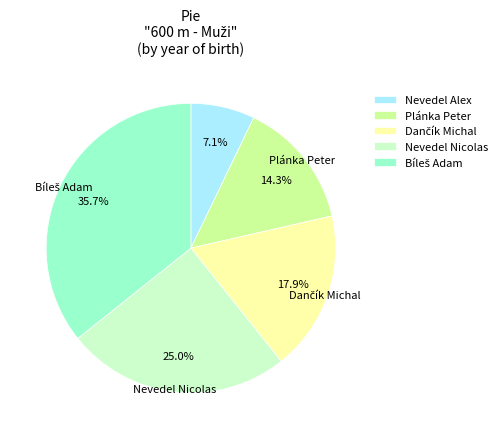

Which has a higher value, Plánka Peter or Nevedel Alex?

Plánka Peter